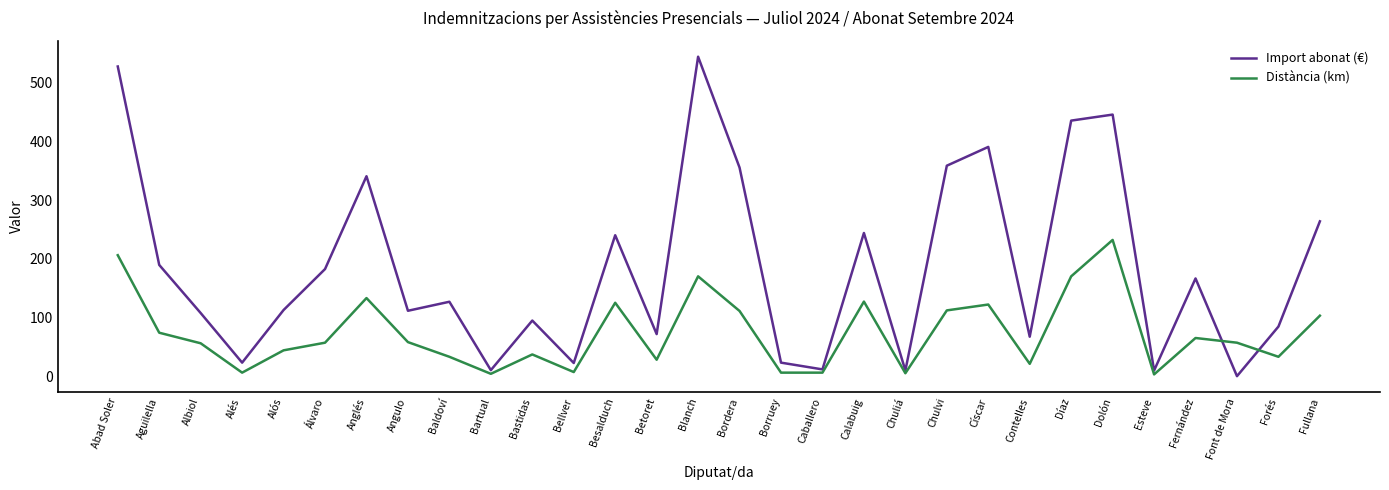

Is this an area chart (filled region under the line)?

No